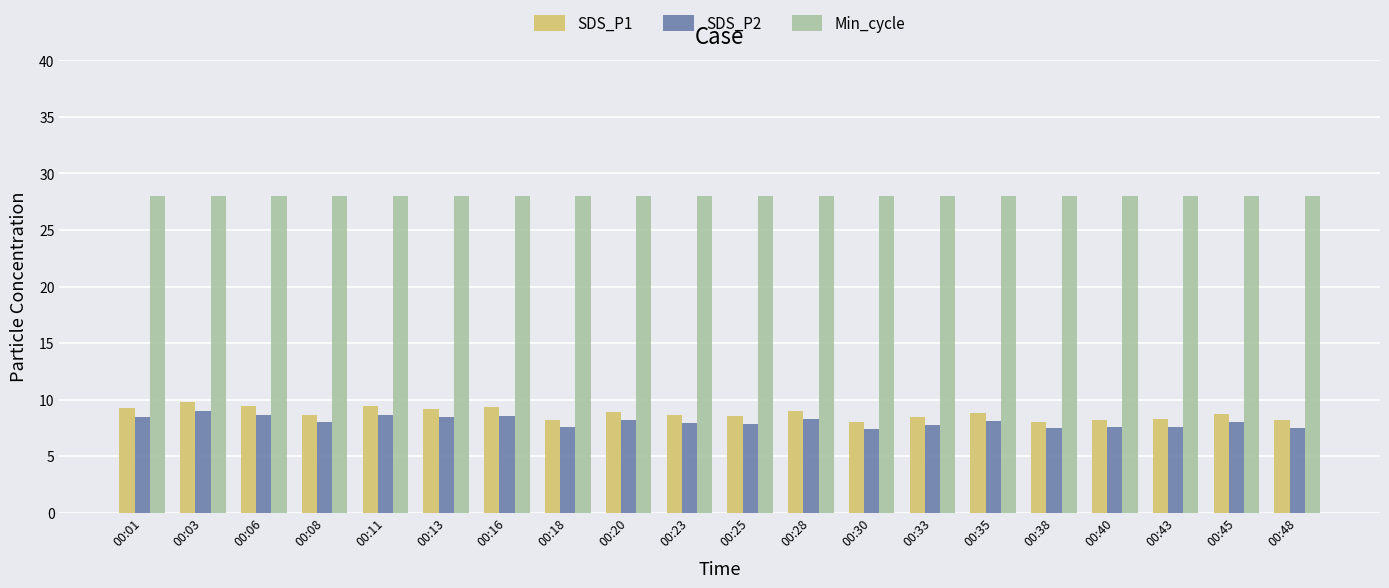

How many groups of bars are there?

20